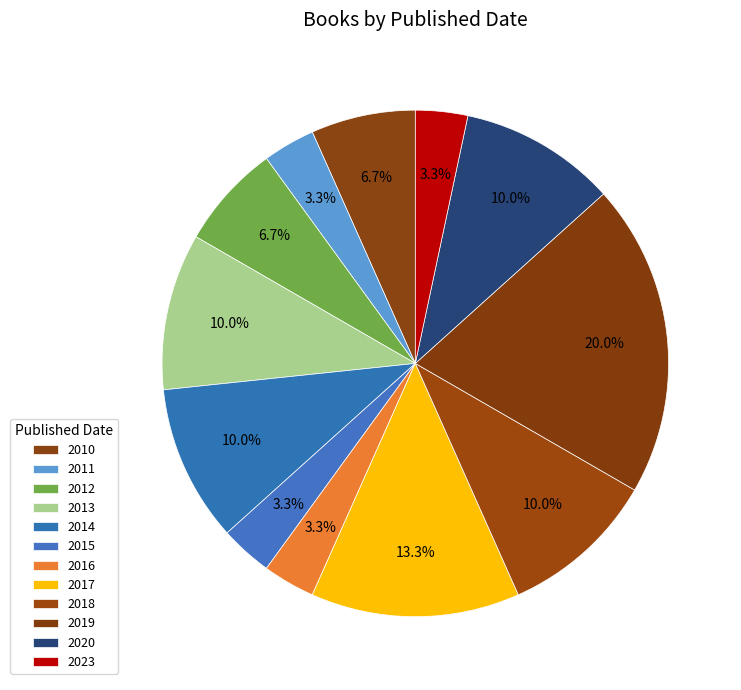

Rank the categories by value from lowest to highest.

2011, 2015, 2016, 2023, 2010, 2012, 2013, 2014, 2018, 2020, 2017, 2019